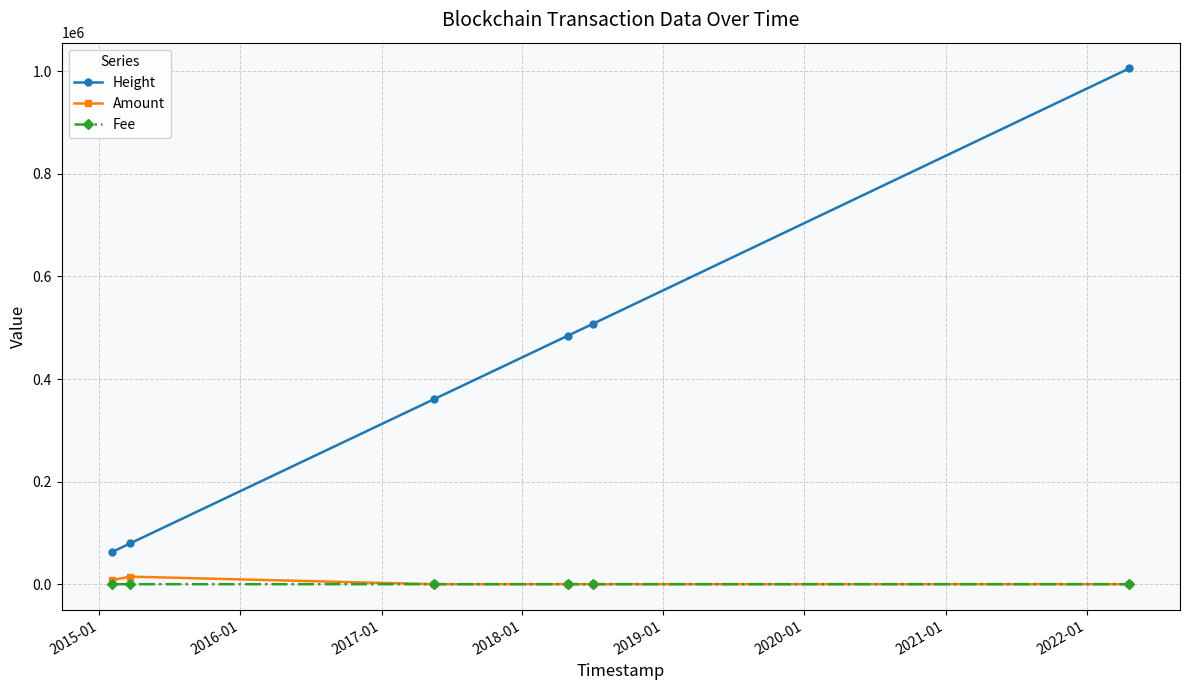

Which series has the largest range (max minus min)?

Height